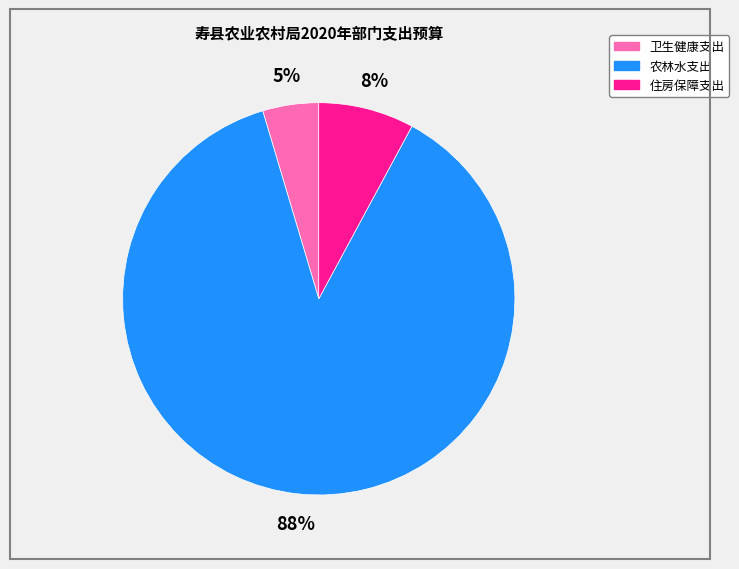

Do 住房保障支出 and 农林水支出 together represent more than half of the pie?

Yes